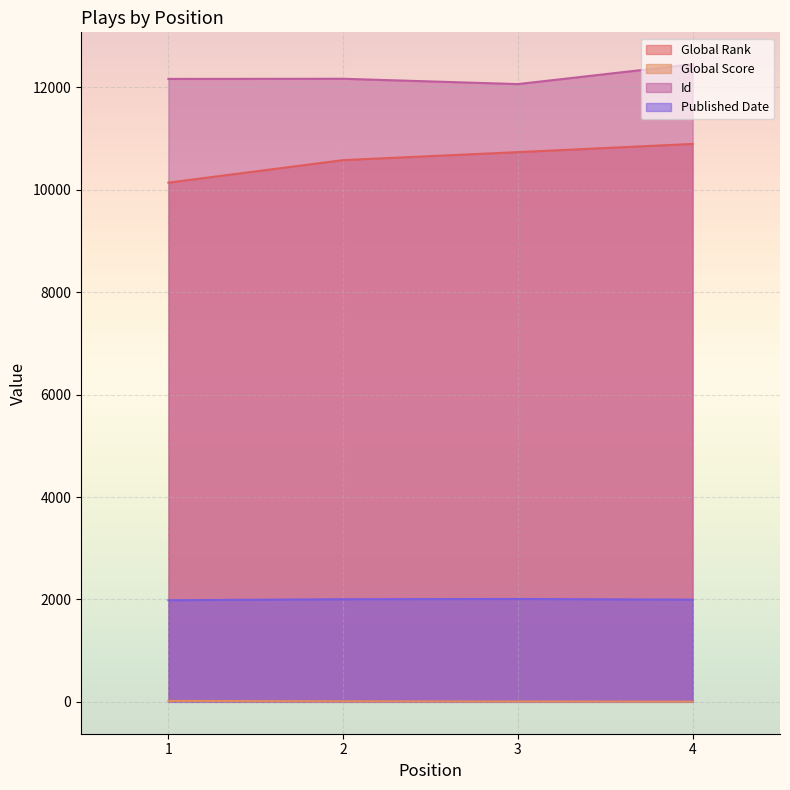

What is the value of the Global Rank point at the 1st from the left?

10141